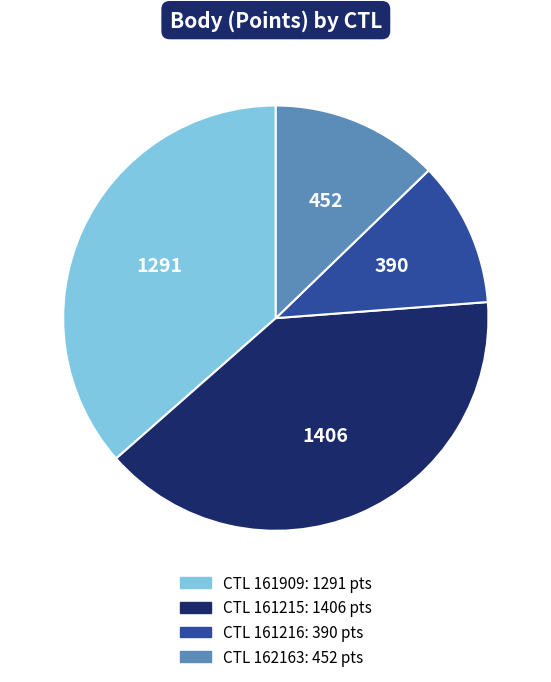

Is there a majority slice in this chart?

No